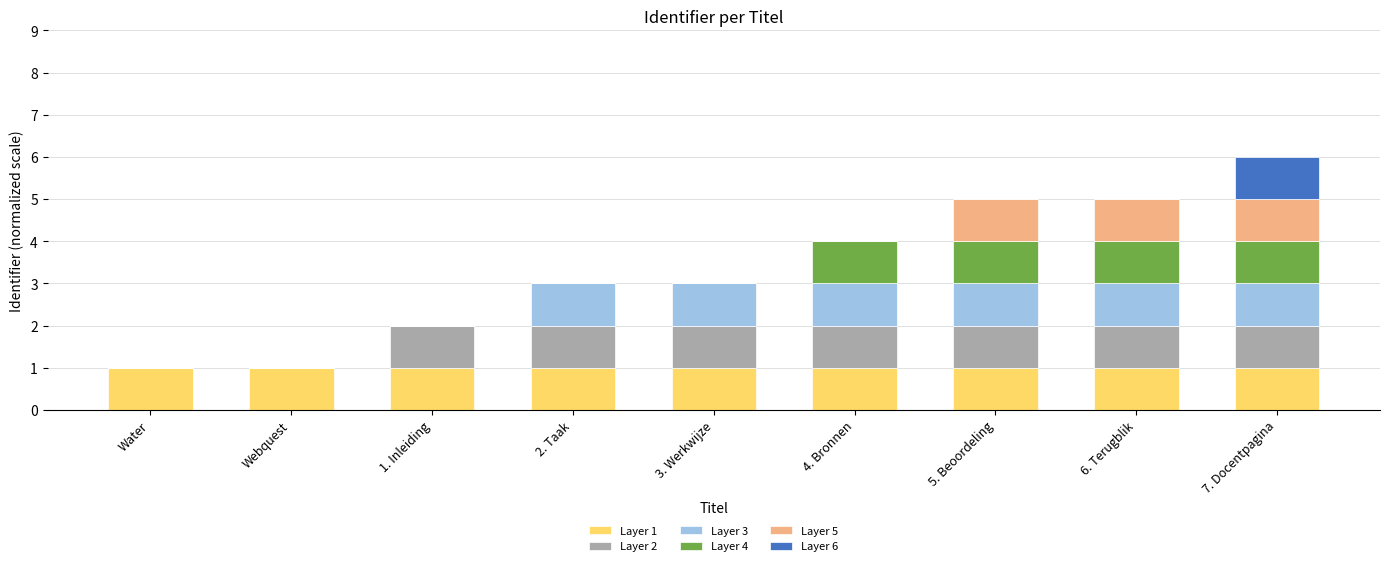

How many data points does each series have?

9